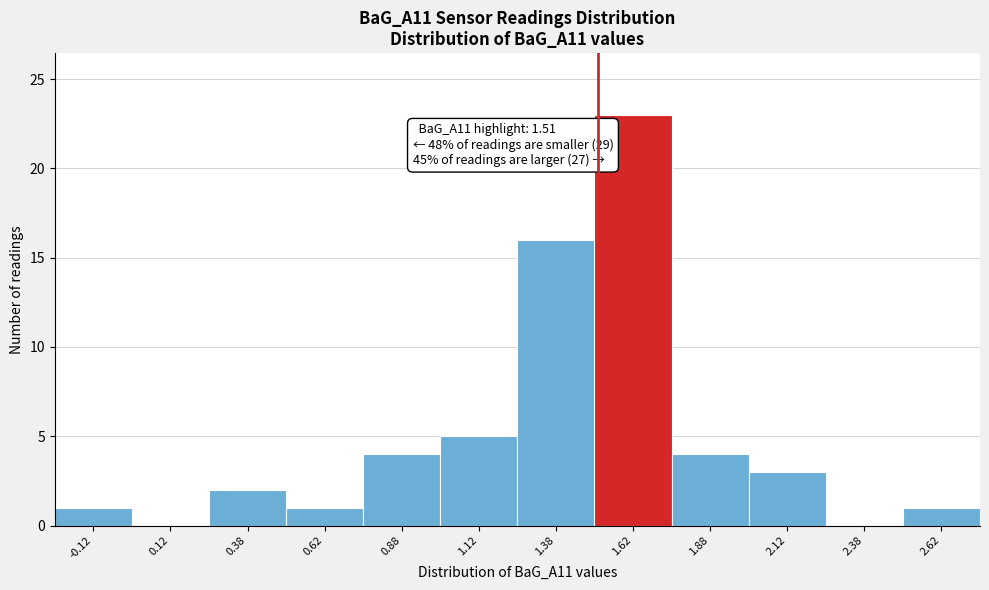

Which range on the x-axis has the tallest bar?

1.50 to 1.75